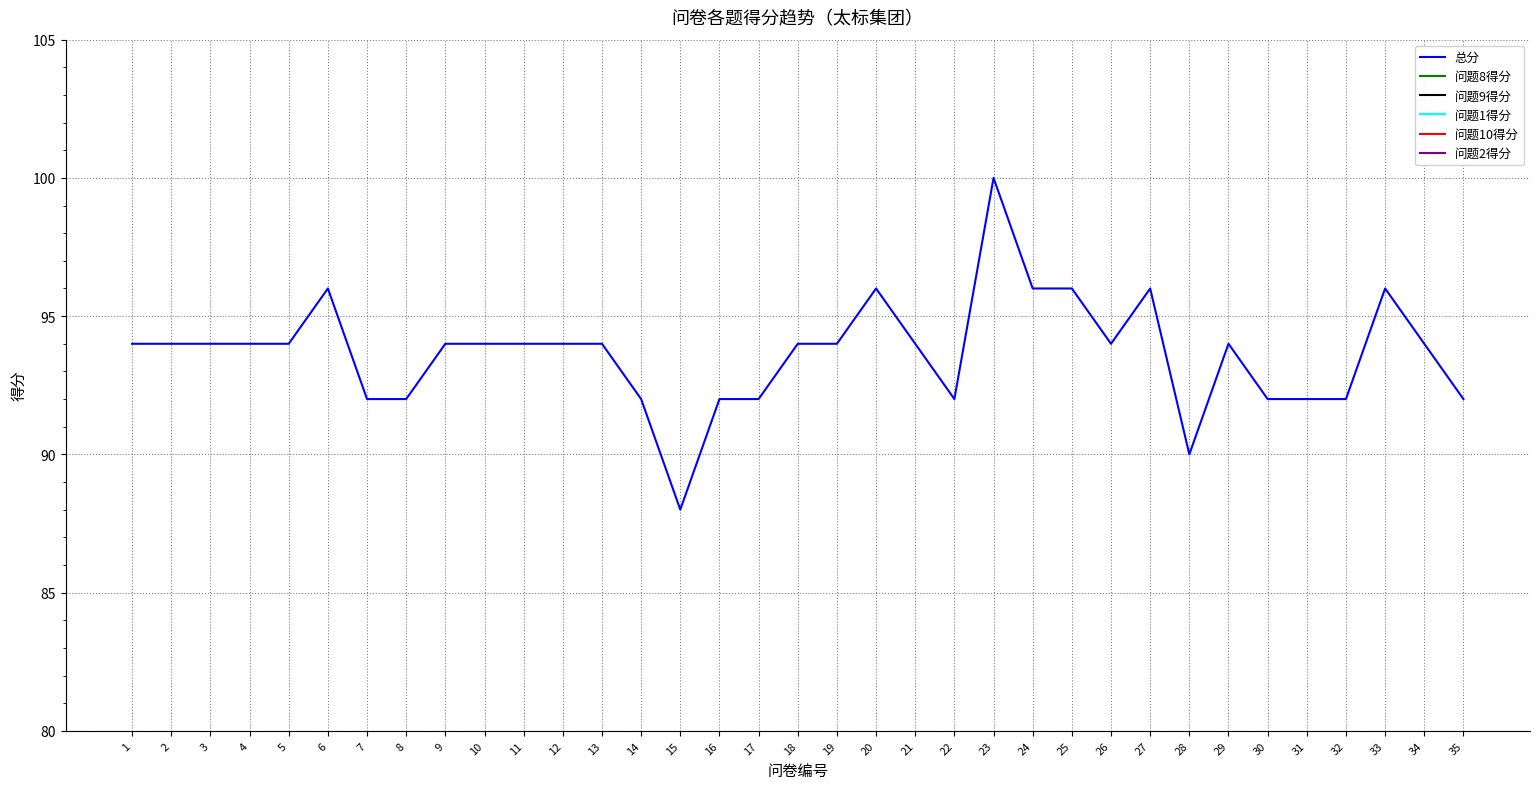

Which series changed the most between 22 and 26?

总分